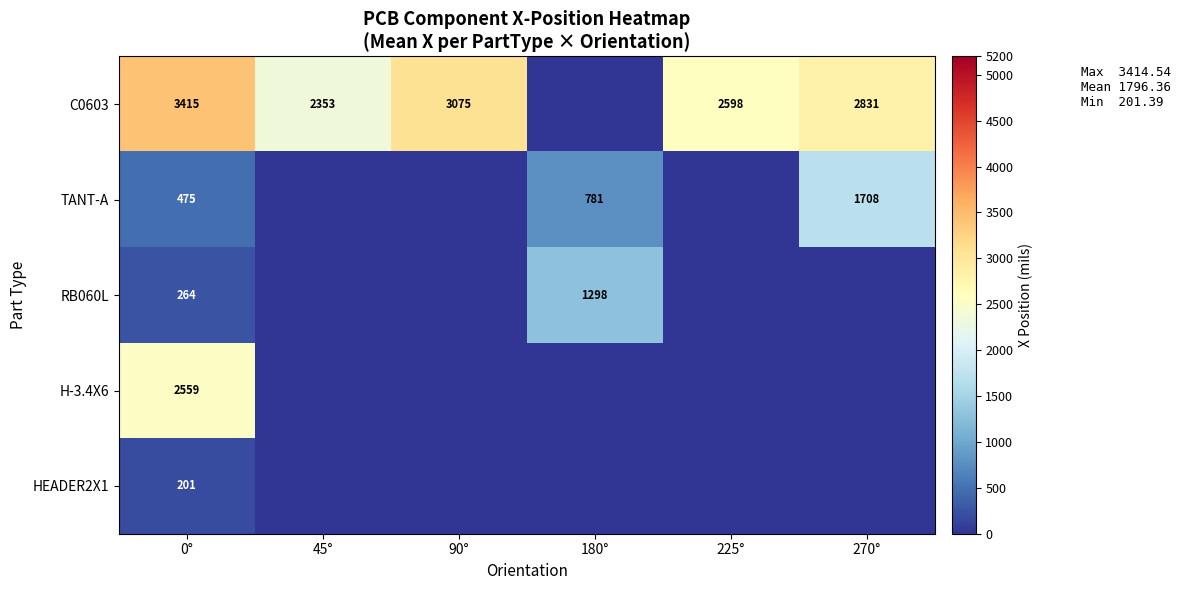

True or false: C0603 has a value of 773 at 90°.

False